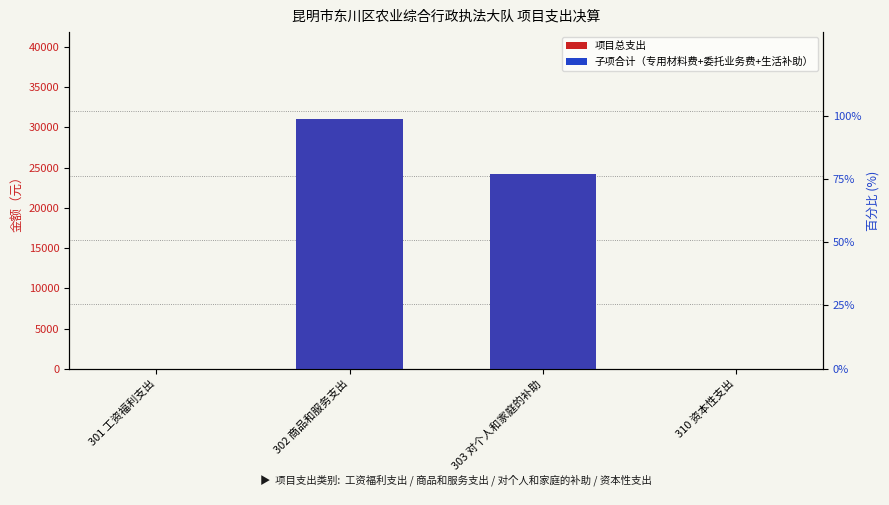

Reading left to right, transcribe all the data shown in this chart.

项目总支出: 301 工资福利支出=0	302 商品和服务支出=31000	303 对个人和家庭的补助=24170	310 资本性支出=0
子项合计: 301 工资福利支出=0	302 商品和服务支出=31000	303 对个人和家庭的补助=24170	310 资本性支出=0